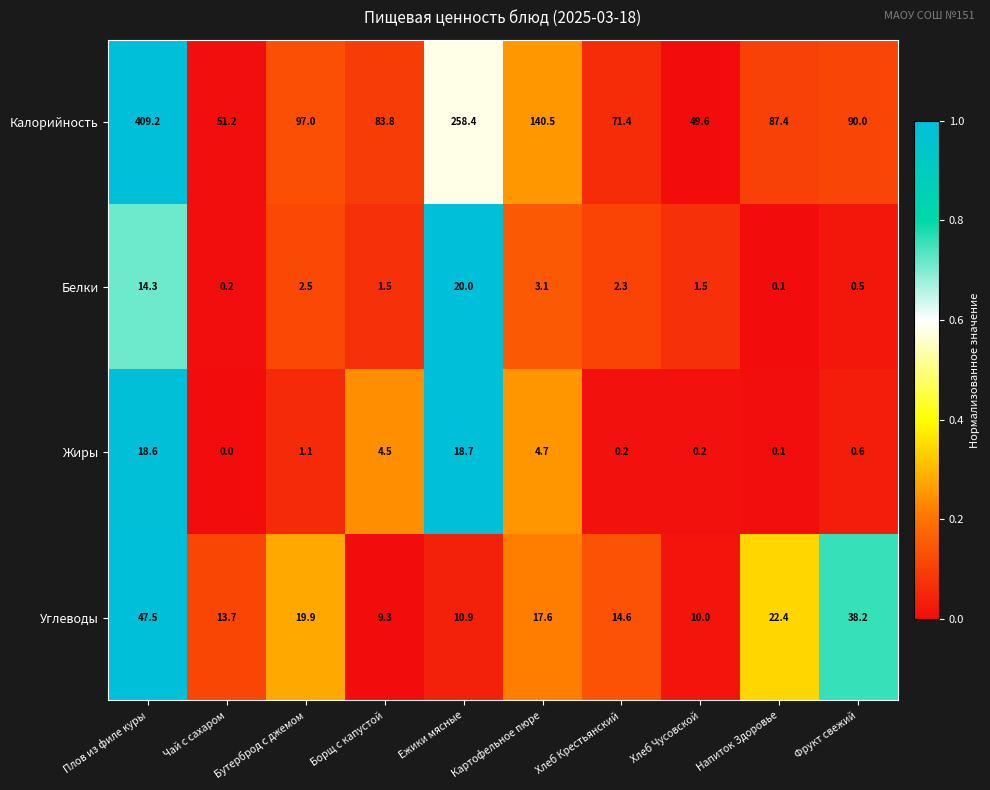

True or false: Калорийность has a value of 90.0 at Фрукт свежий.

True